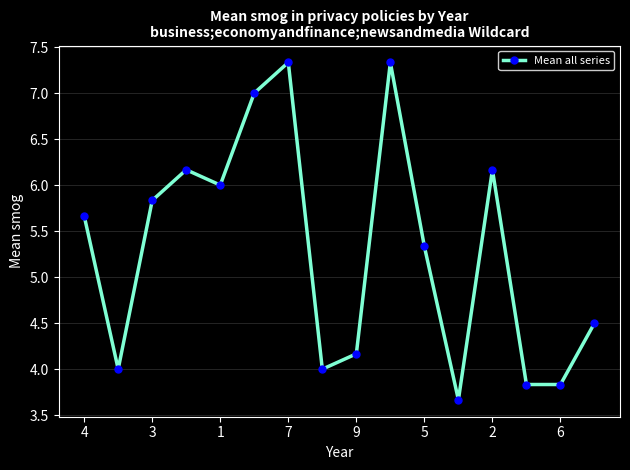

True or false: there are more than 0 points higher than both neighbors.

True